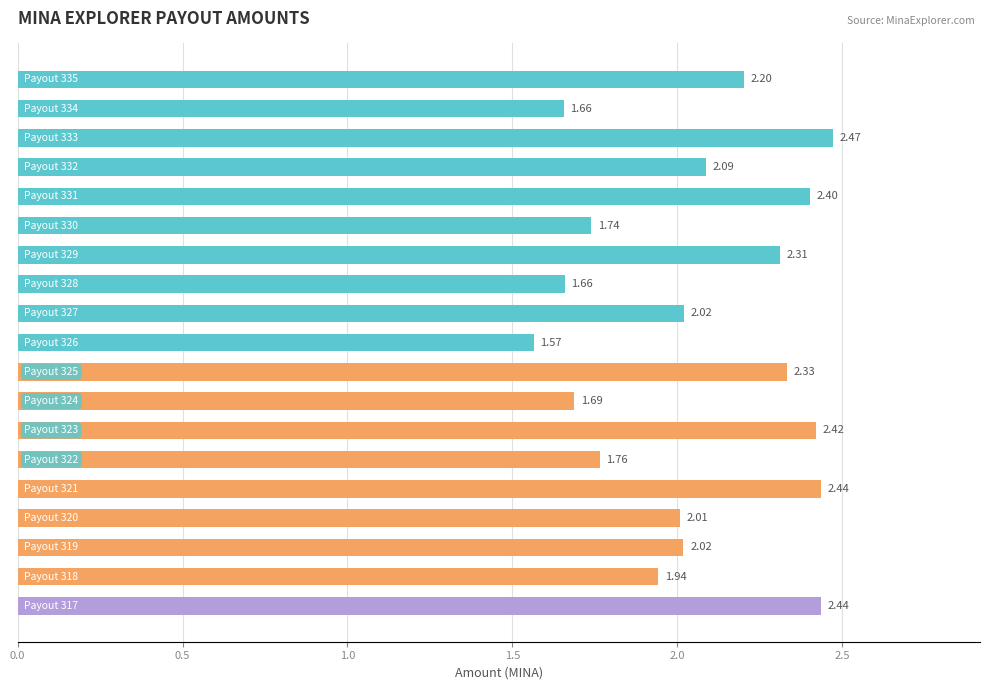

What is the sum of all values?

39.2